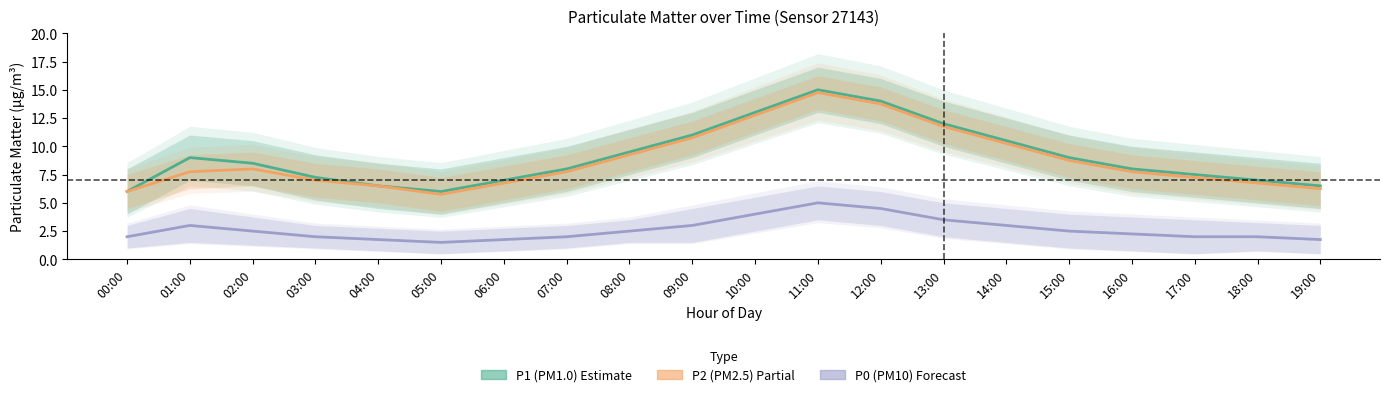

Is this an area chart (filled region under the line)?

No